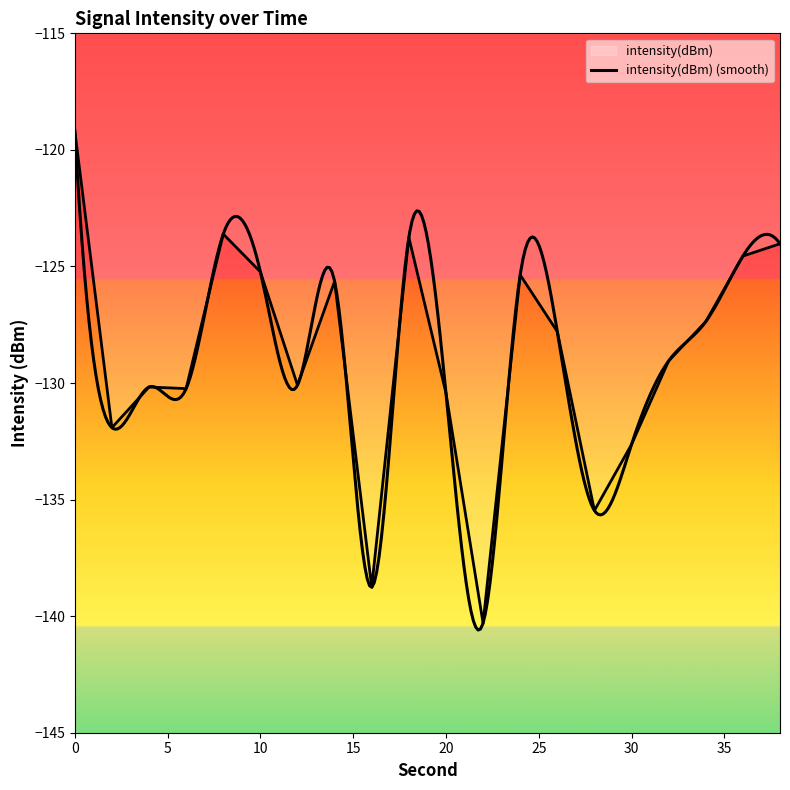

What is the difference between the maximum and minimum values?

21.1